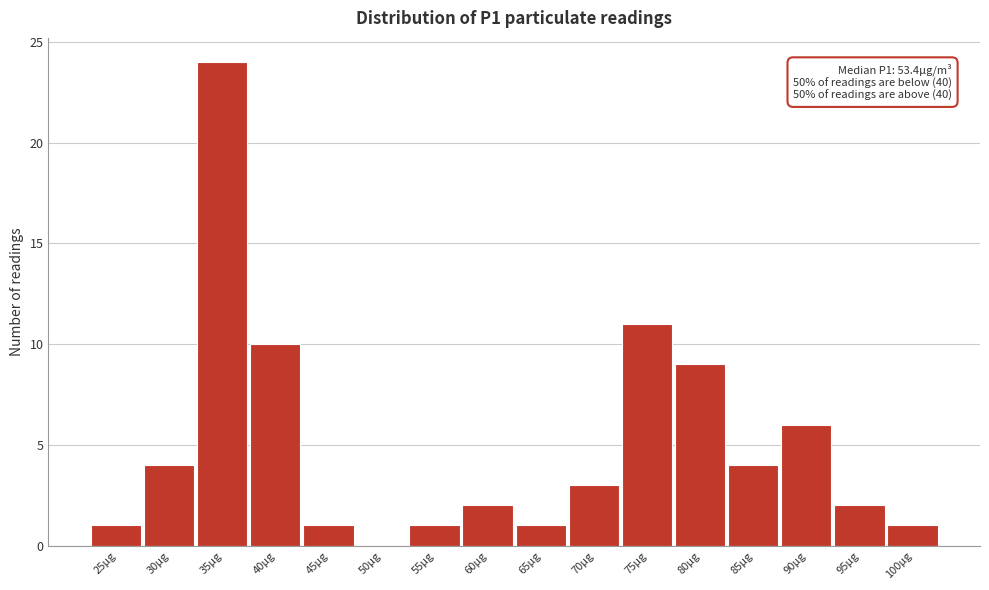

Reading left to right, transcribe all the data shown in this chart.

25µg=1	30µg=4	35µg=24	40µg=10	45µg=1	50µg=0	55µg=1	60µg=2	65µg=1	70µg=3	75µg=11	80µg=9	85µg=4	90µg=6	95µg=2	100µg=1